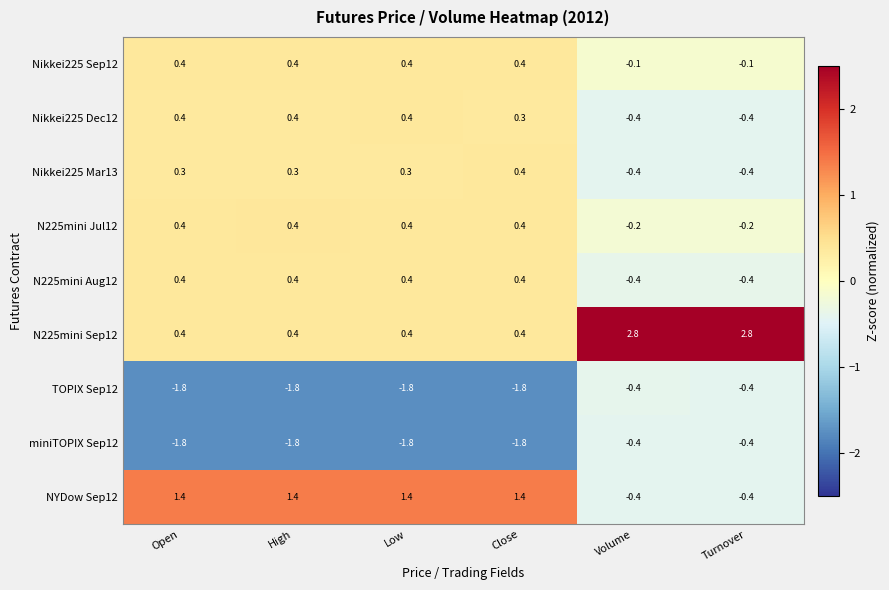

At how many categories does at least one series exceed 0?

6